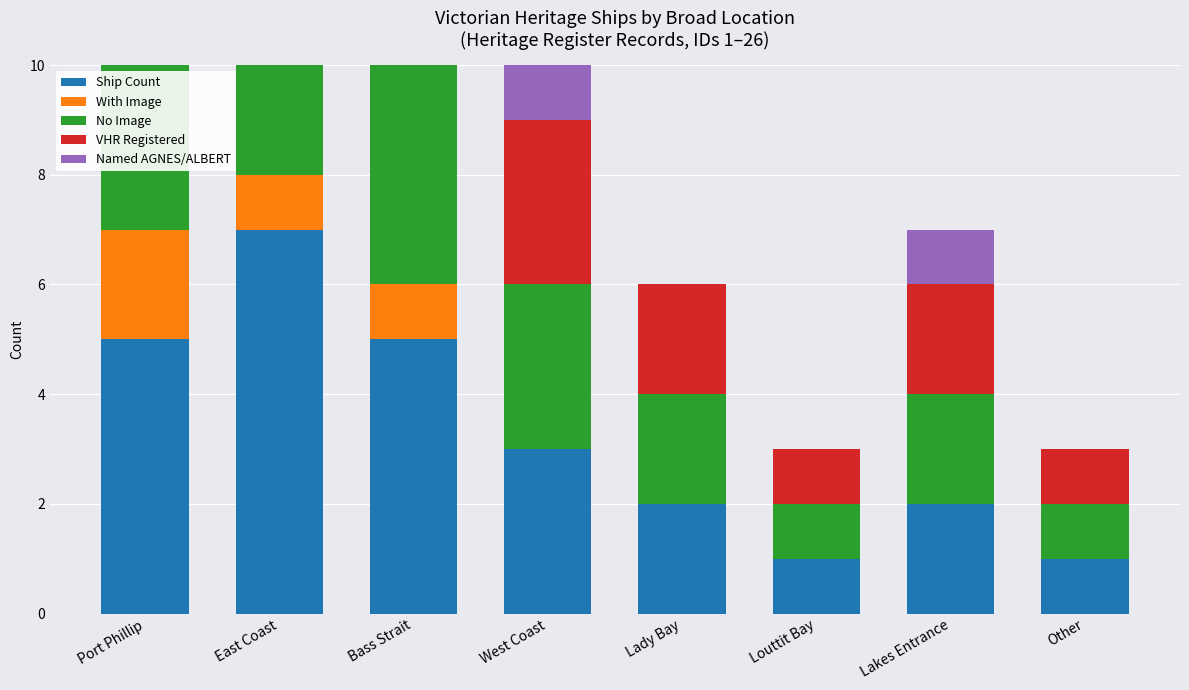

At Bass Strait, list the series in order from largest to smallest.

Ship Count, VHR Registered, No Image, Named AGNES/ALBERT, With Image